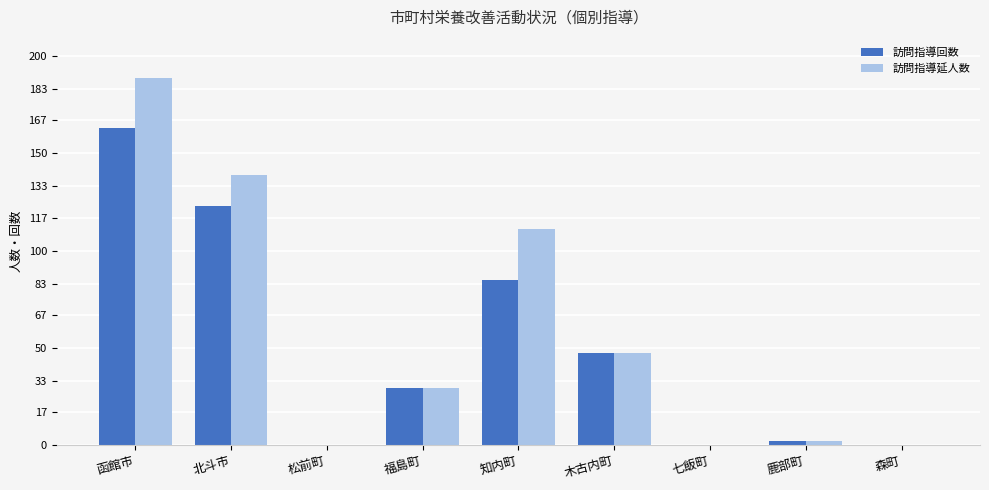

Is the value of 訪問指導回数 at 松前町 greater than the value of 訪問指導延人数 at 知内町?

No